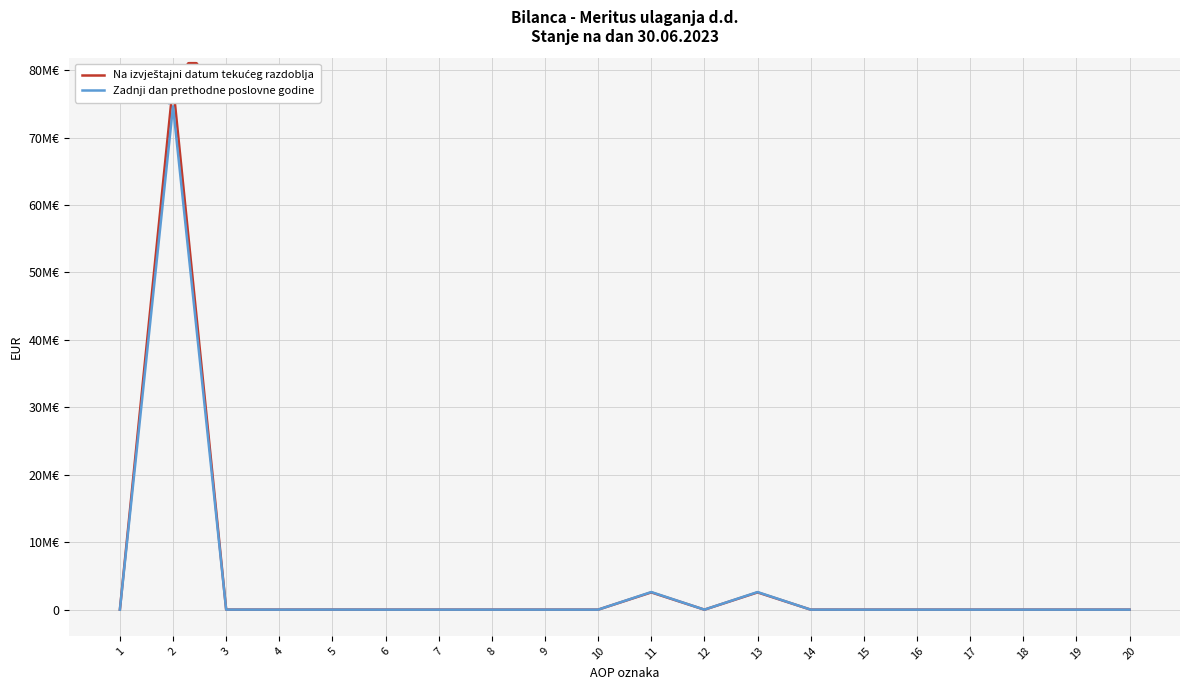

Reading left to right, list all the values displayed in this chart.

Na izvještajni datum tekućeg razdoblja: 1=0	2=77854774	3=4313	4=0	5=4313	6=0	7=0	8=0	9=0	10=0	11=2560120	12=0	13=2559220	14=900	15=0	16=0	17=0	18=0	19=0	20=0
Zadnji dan prethodne poslovne godine: 1=0	2=74629829	3=4220	4=0	5=4220	6=0	7=0	8=0	9=0	10=0	11=2607791	12=0	13=2606613	14=1178	15=0	16=0	17=0	18=0	19=0	20=0